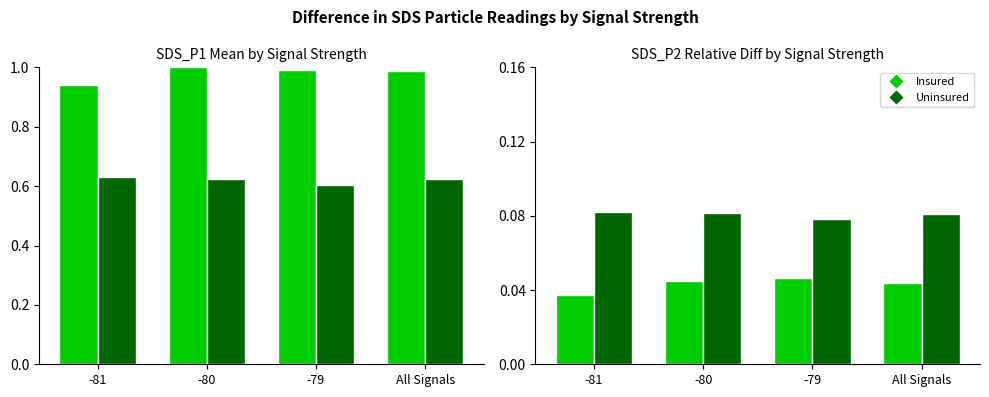

Which category has the lowest value across all series?

-81